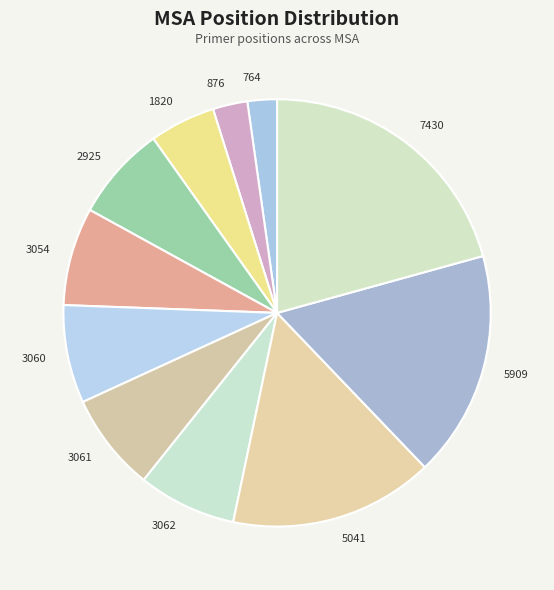

Which category has the biggest portion of the pie?

7430